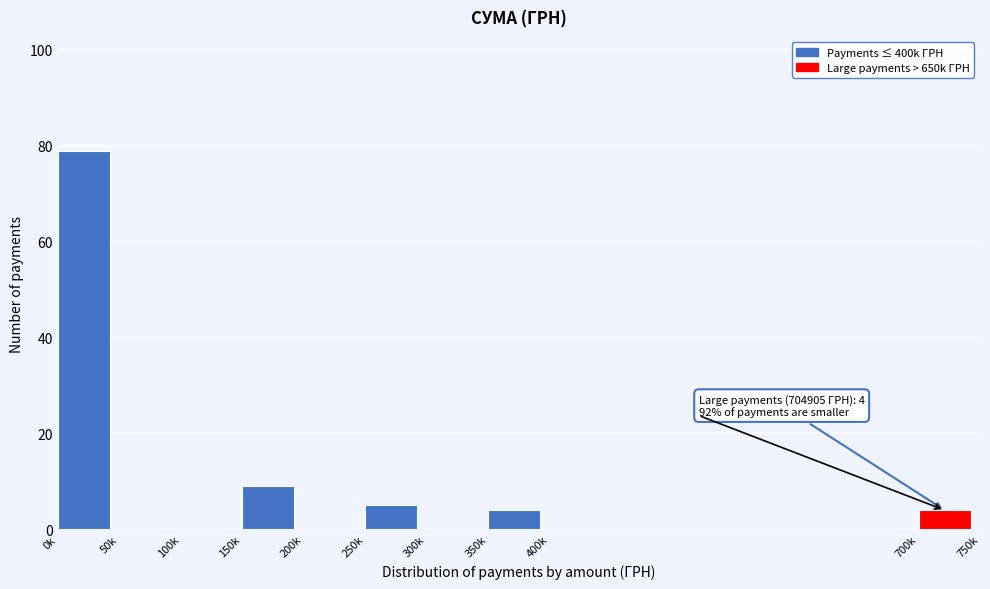

Reading left to right, list all the values displayed in this chart.

0k=79	50k=0	100k=0	150k=9	200k=0	250k=5	300k=0	350k=4	400k=0	700k=4